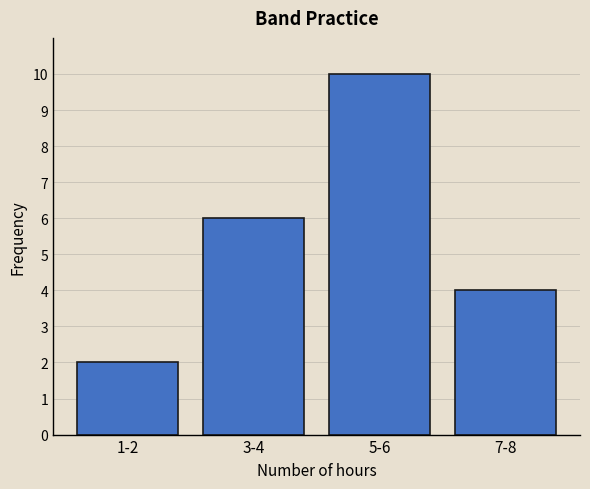

Reading left to right, list all the values displayed in this chart.

1-2=2	3-4=6	5-6=10	7-8=4